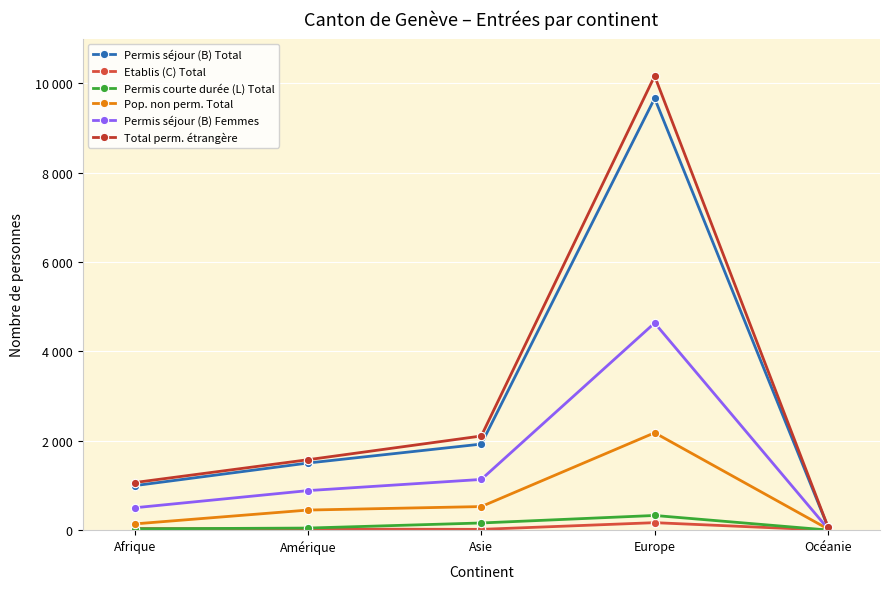

How many categories are shown in the chart?

5